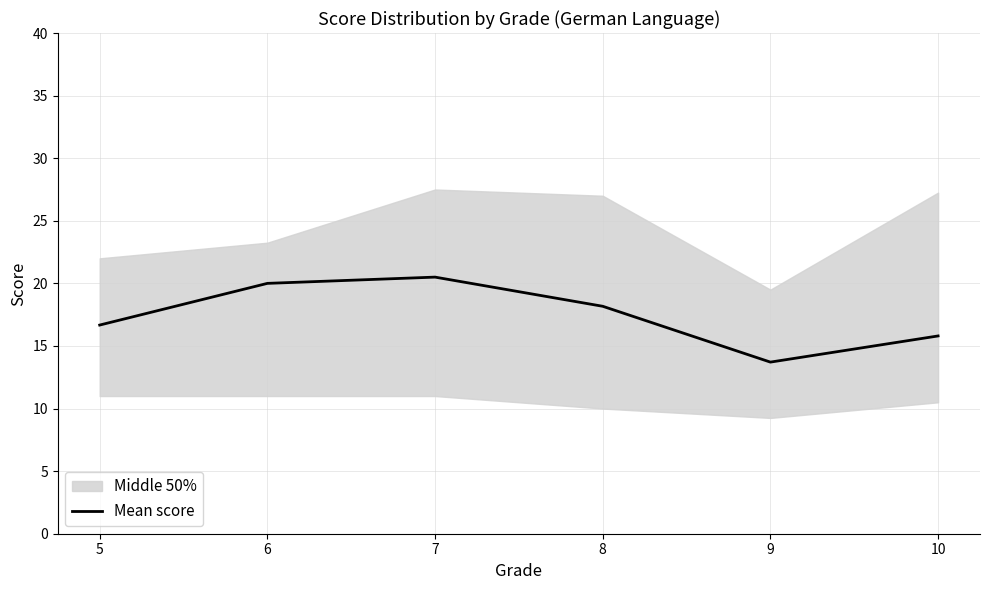

At which label does the data first exceed 18?

6